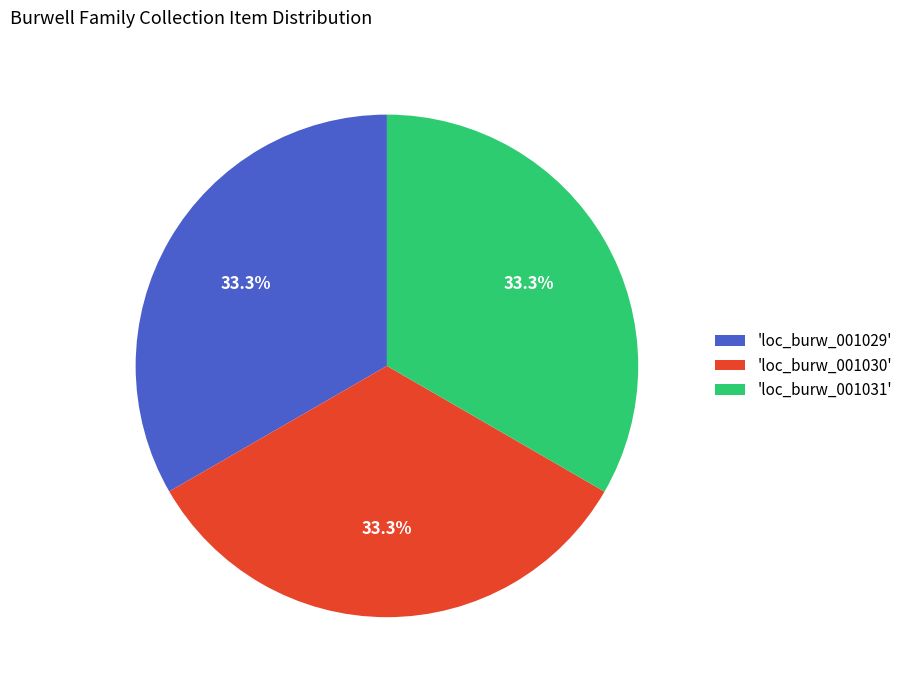

Count the number of slices in the pie.

3